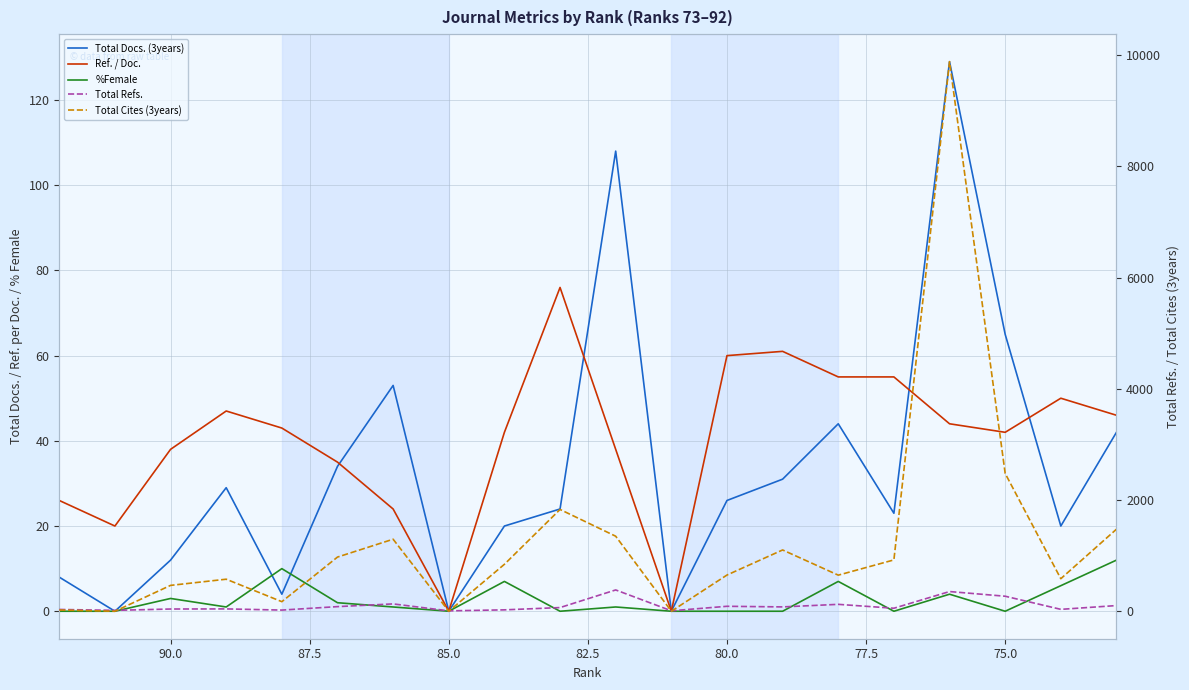

What is the total value across all series at 80.0?

826